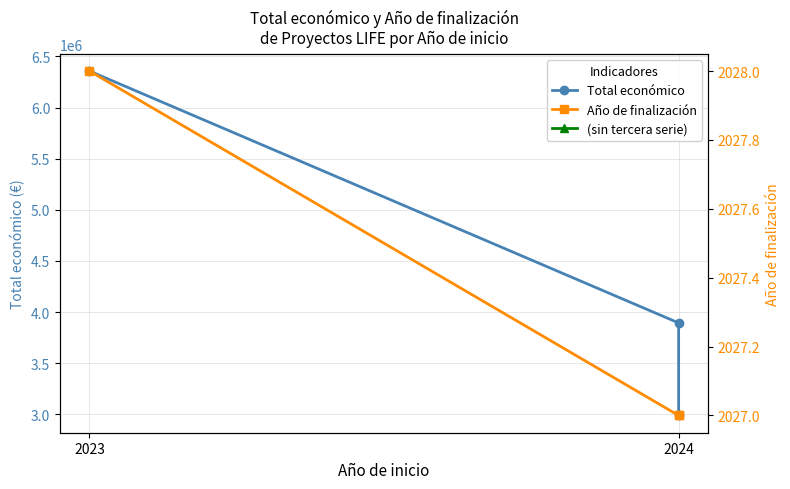

What is the spread (max minus min) of values at 2024?

3891969